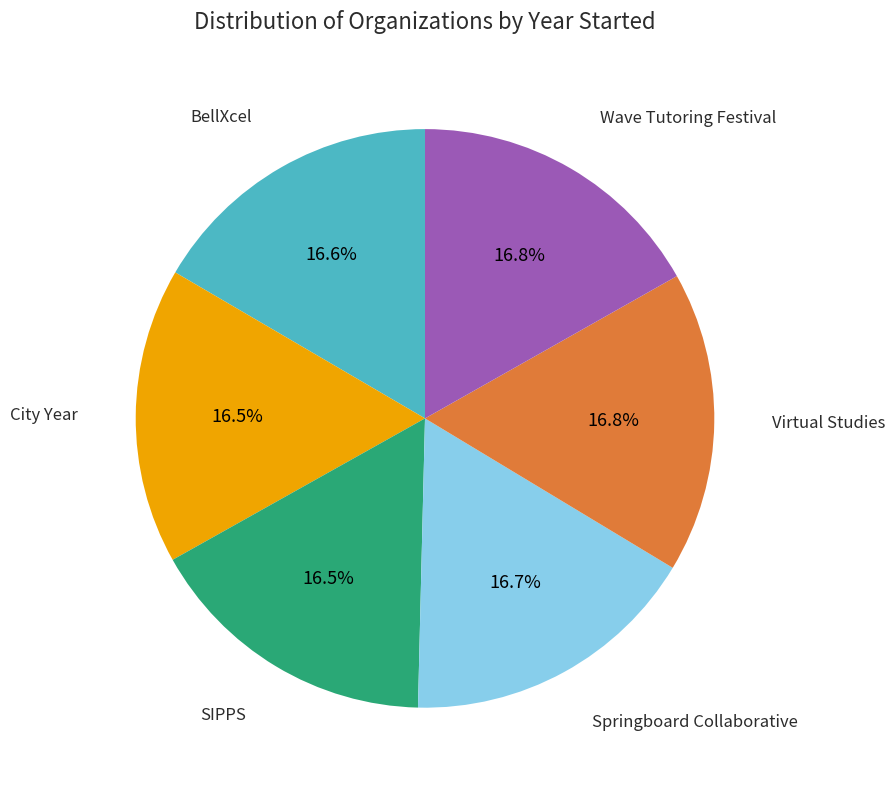

Is there a majority slice in this chart?

No